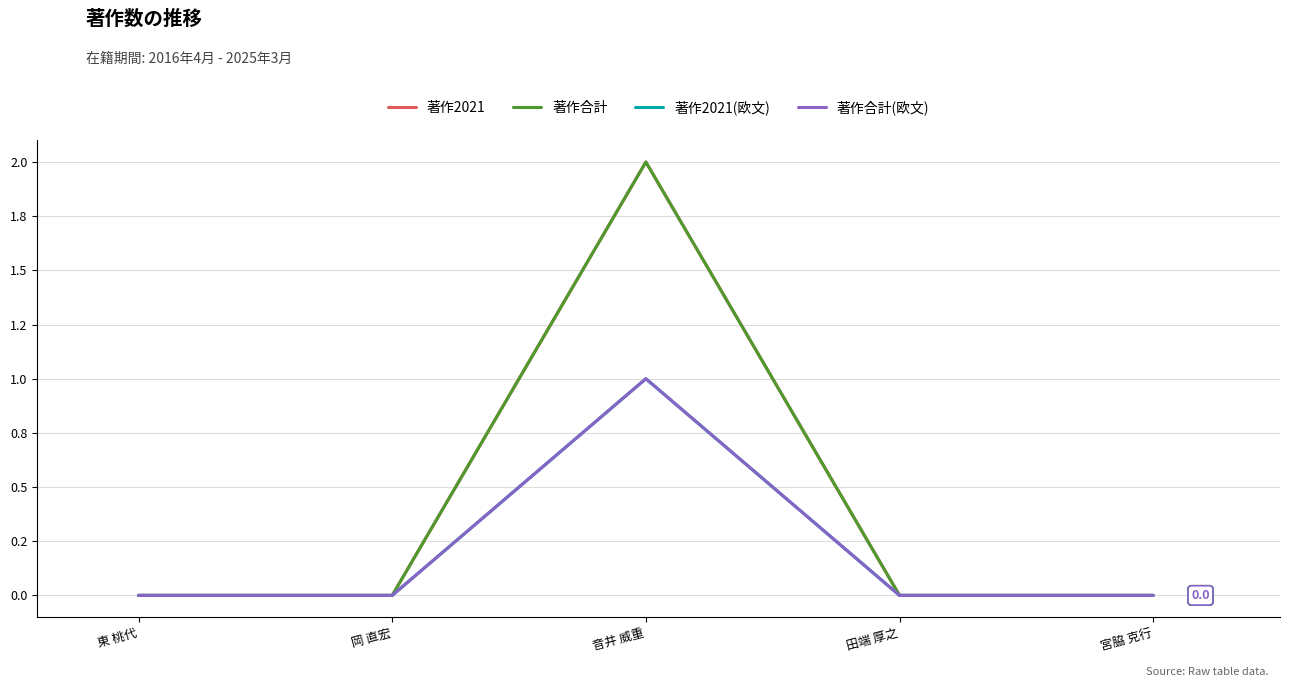

Does the chart have visible grid lines?

Yes